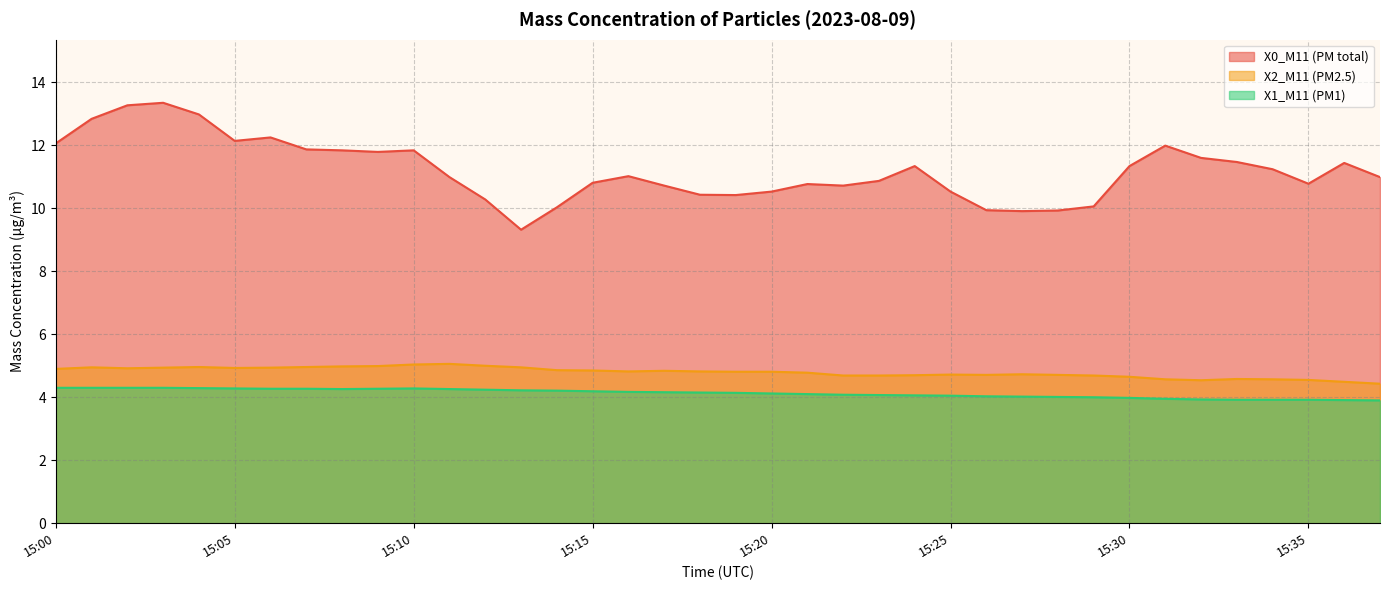

What is the minimum value shown in the chart?

3.9